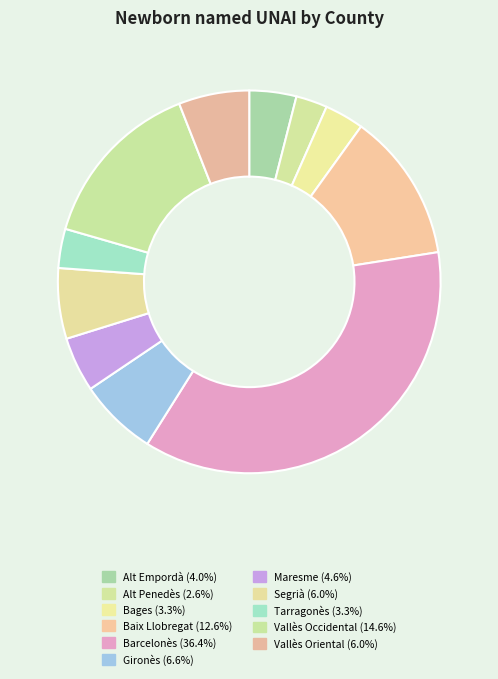

Combined, do Baix Llobregat and Vallès Occidental account for over 50%?

No